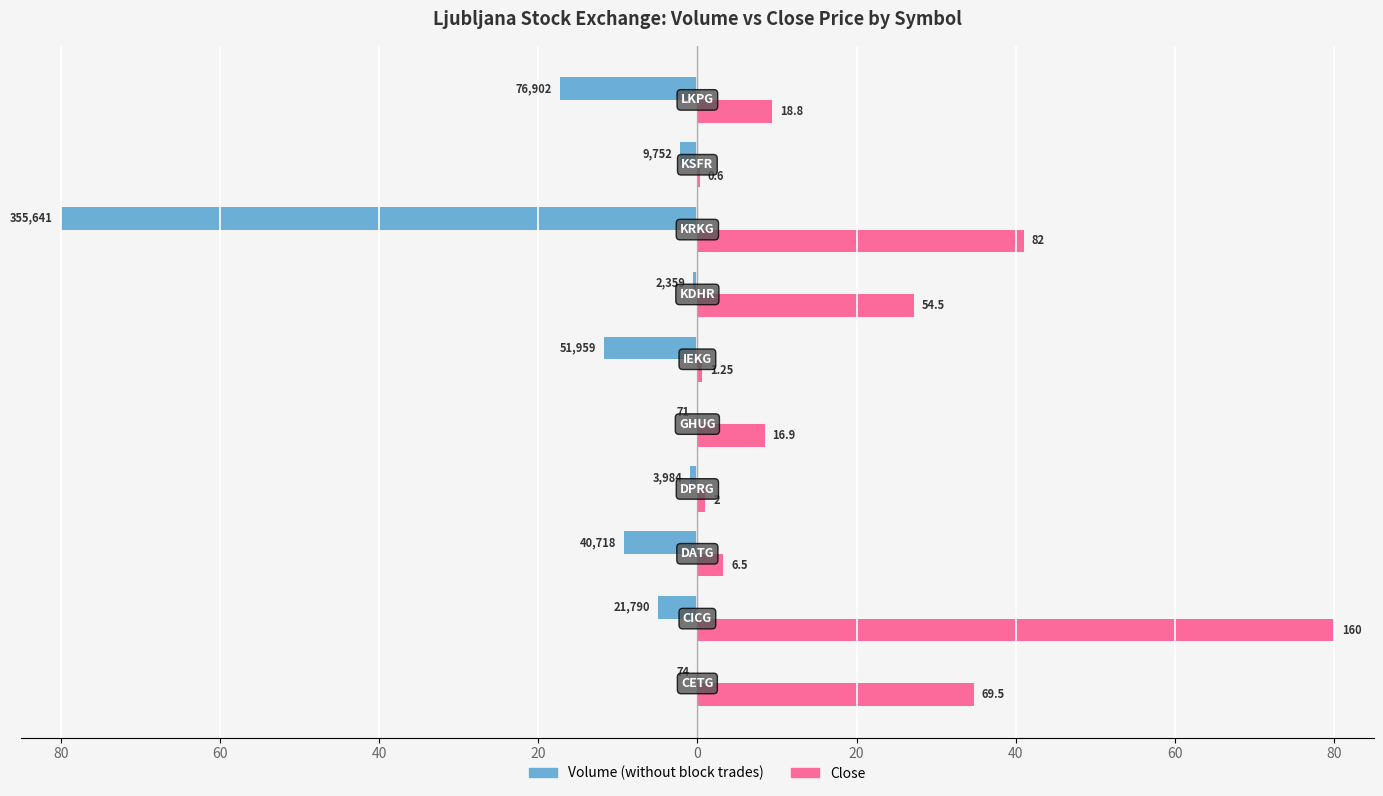

What are all the series names shown in the legend?

Volume (without block trades), Close